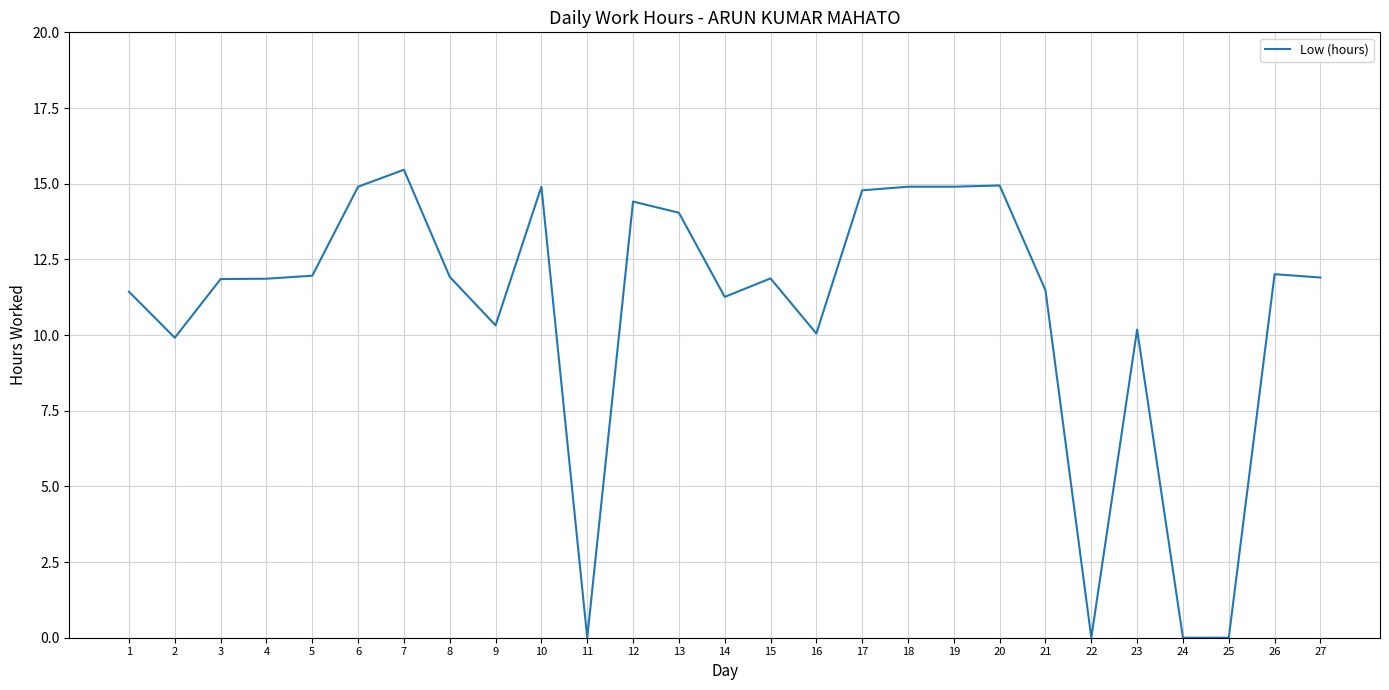

Count the number of data series in this chart.

1